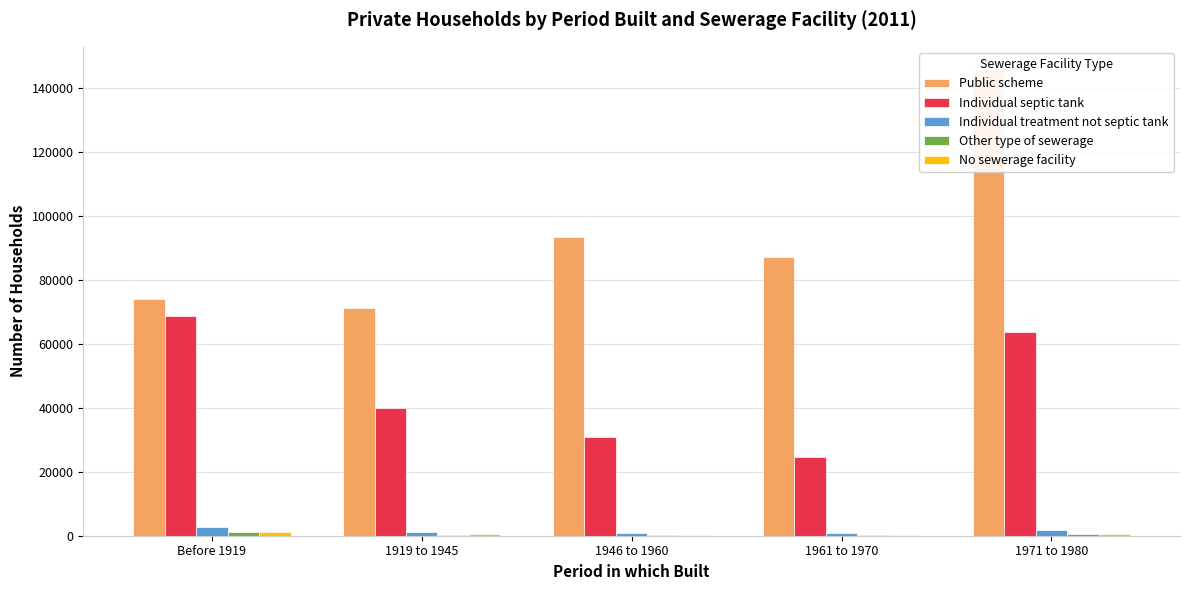

What position from the right is 1946 to 1960?

3